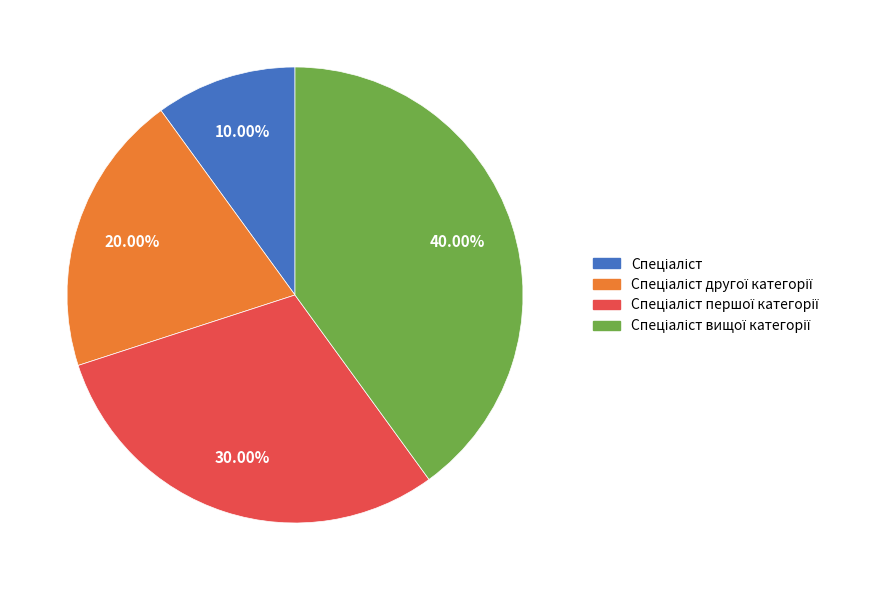

Is there any slice that represents more than half of the pie?

No